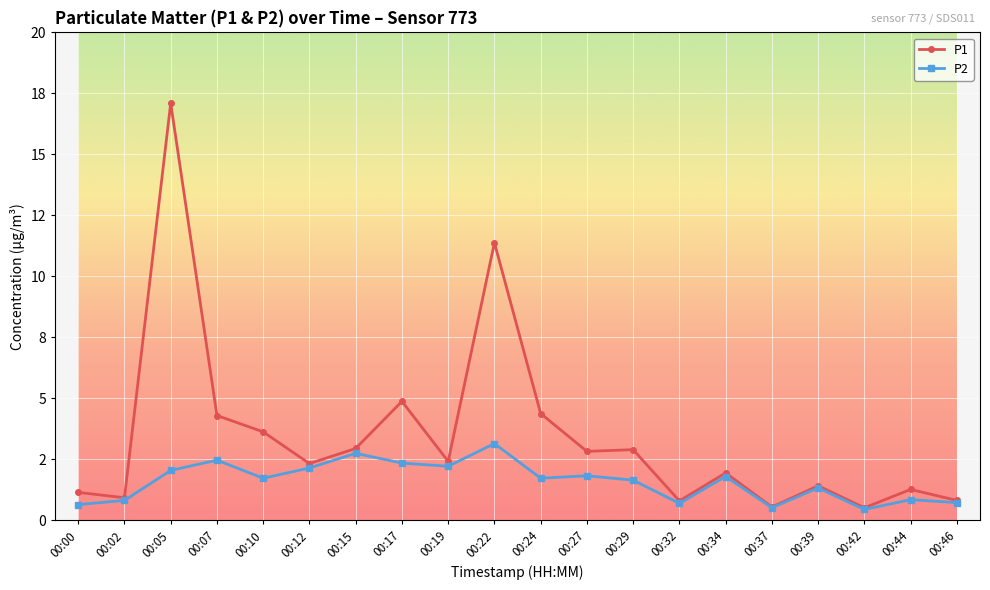

At which category is the sum across all series the highest?

00:05